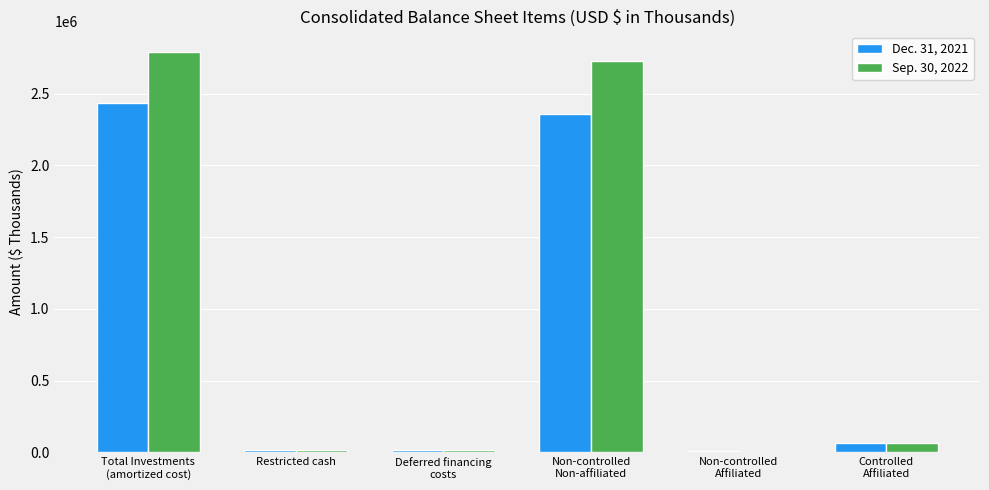

Which series has the largest total across all categories?

Sep. 30, 2022